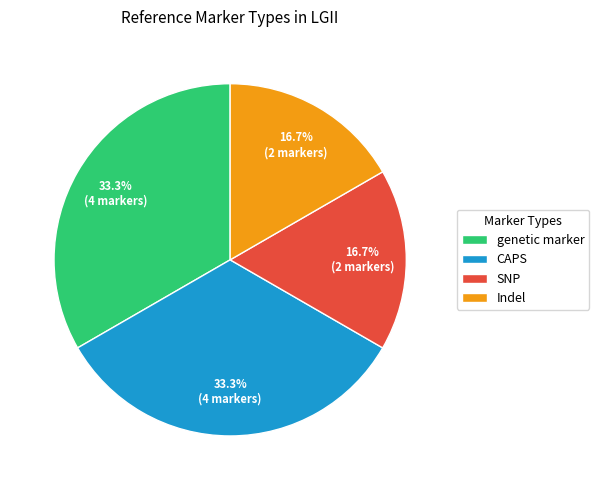

Is SNP the majority of the pie?

No